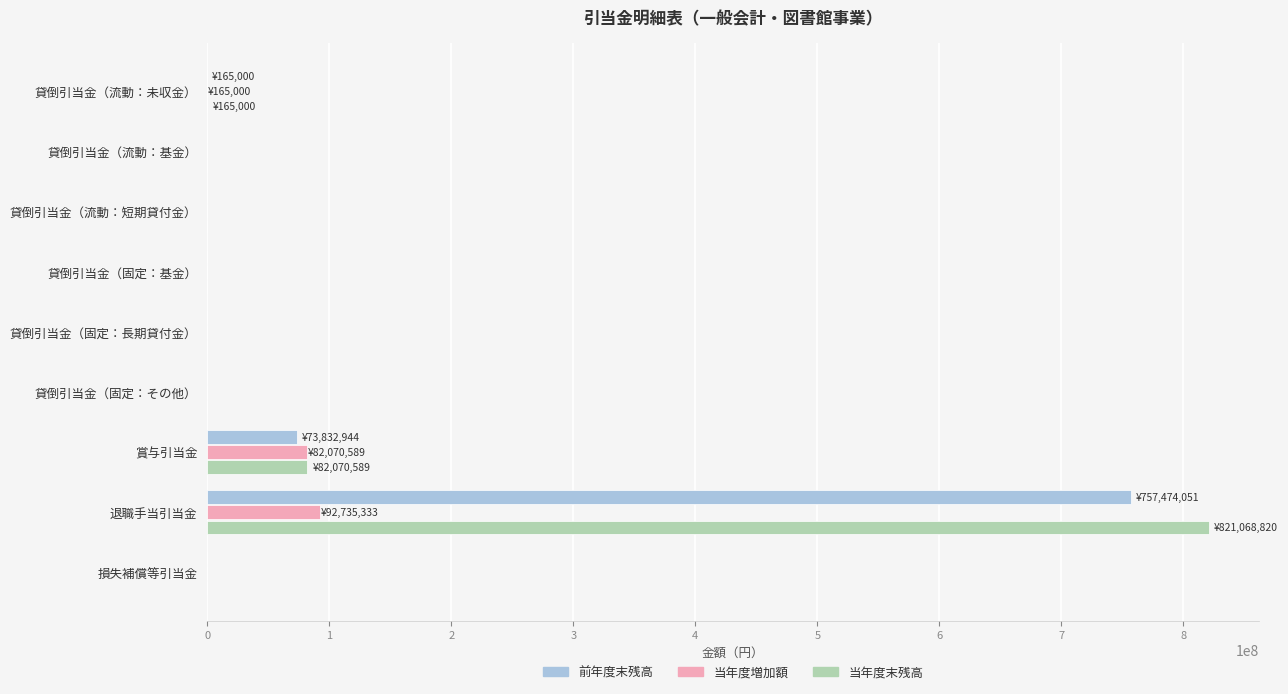

The 当年度増加額 series shows 0 at 損失補償等引当金. True or false?

True